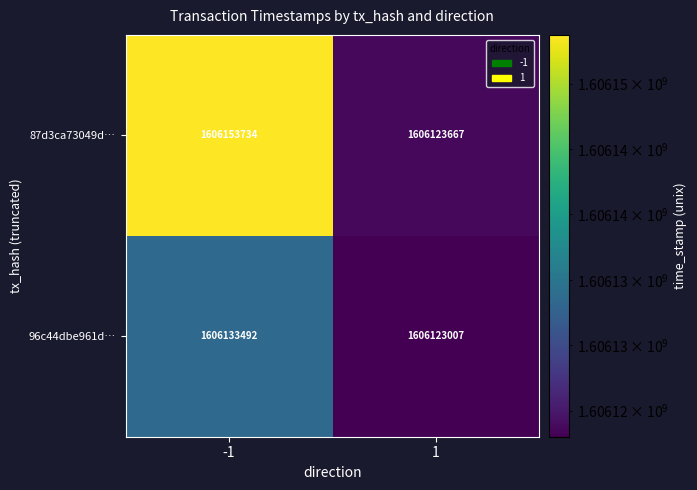

The value of 96c44dbe961d… at 1 is 372553390. True or false?

False